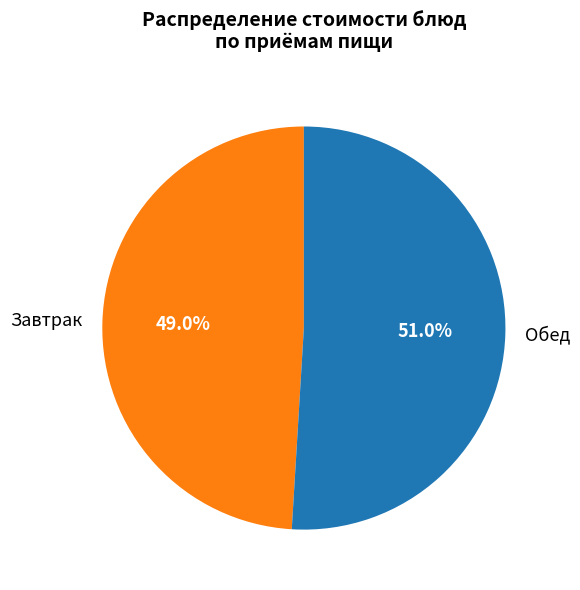

Approximately how many times larger is the value at Обед compared to Завтрак?

1.0